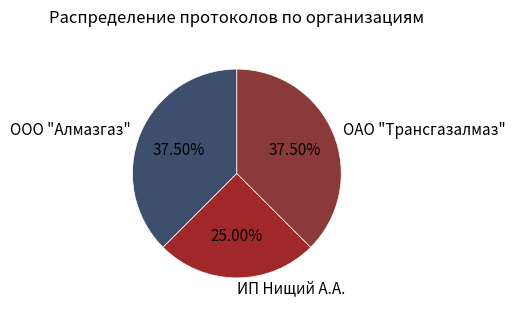

What is the ratio of the value at ОАО "Трансгазалмаз" to the value at ИП Нищий А.А.?

1.5